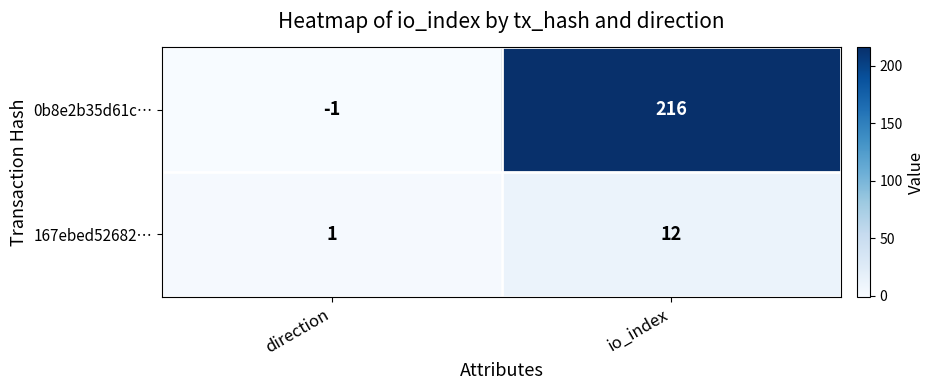

How many data points in 0b8e2b35d61c… are less than 216?

1